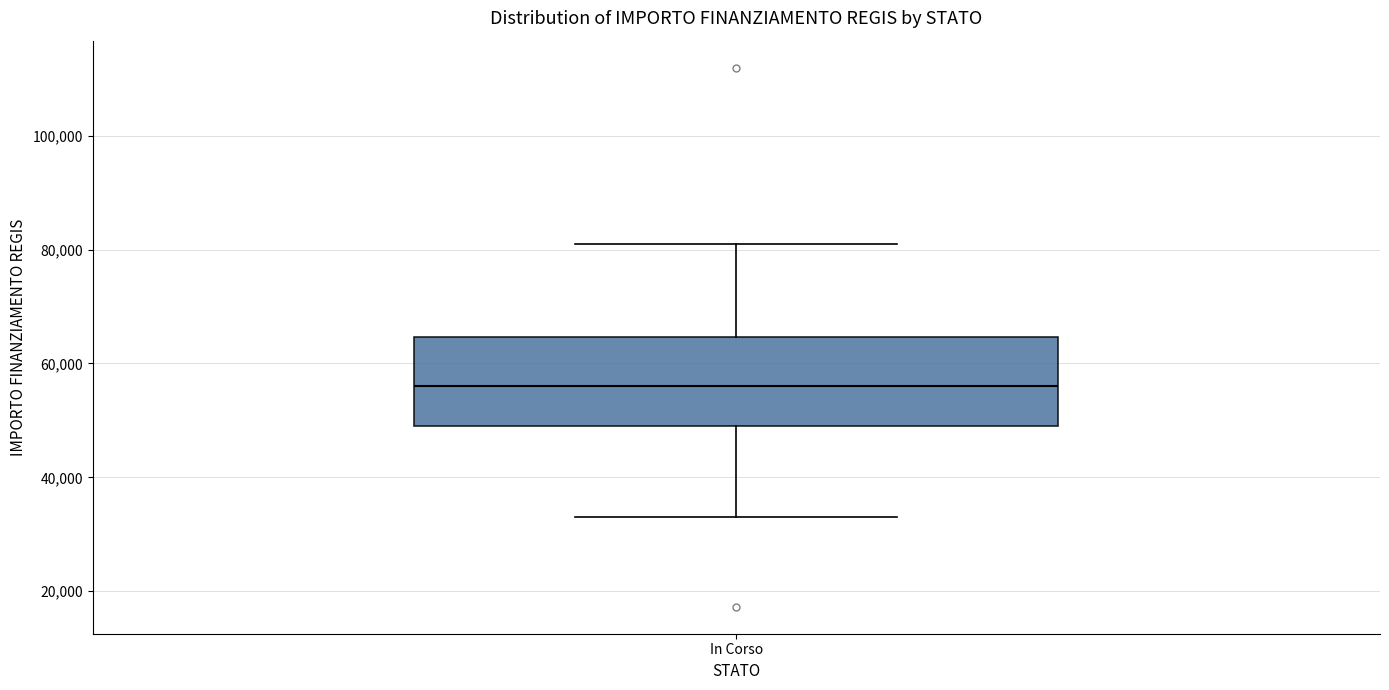

Transcribe this box plot: give where the median line is, the range the box spans, and where the two whiskers end, as read against the y-axis. The values are not printed on the chart, so give them approximately, as read against the axis.

median 56000, box 50000 to 64000, whiskers 32000 to 80000